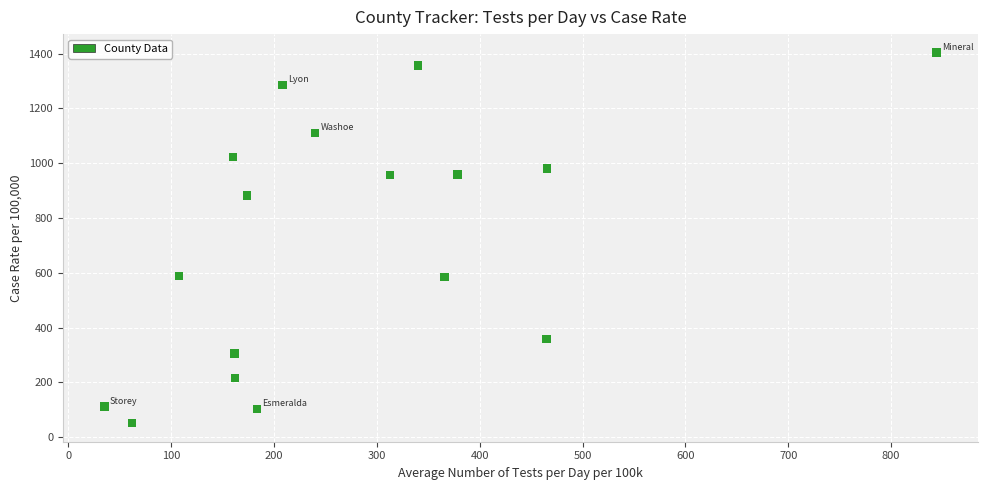

What is the range of Y values (max minus min)?

1352.3